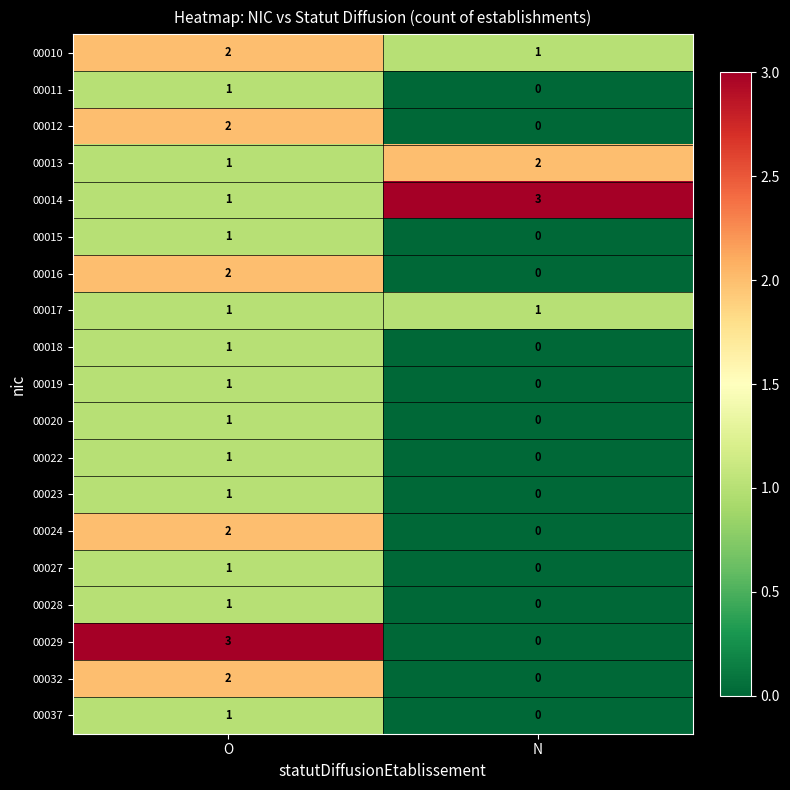

The value of 00022 at O is 2. True or false?

False